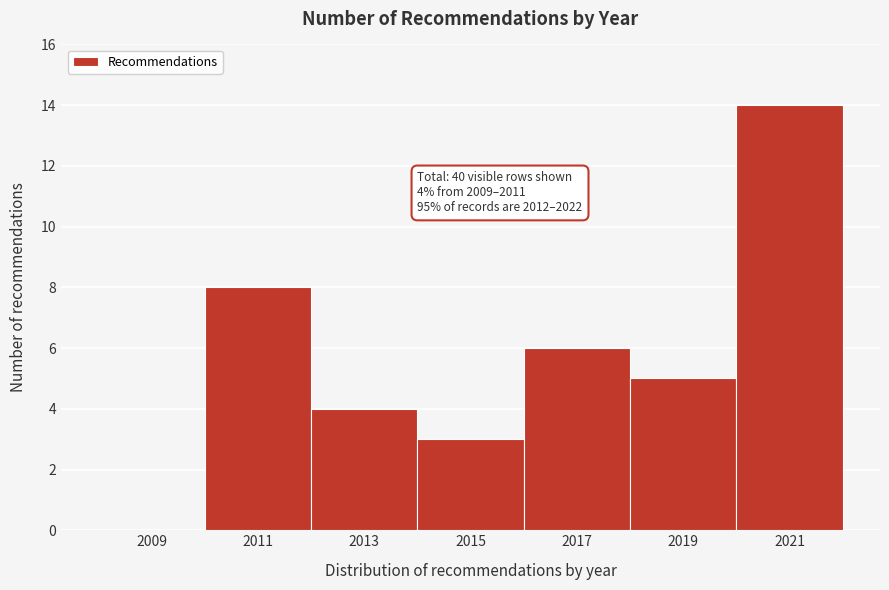

Reading left to right, what are all the values shown in this chart?

2009=0	2011=8	2013=4	2015=3	2017=6	2019=5	2021=14